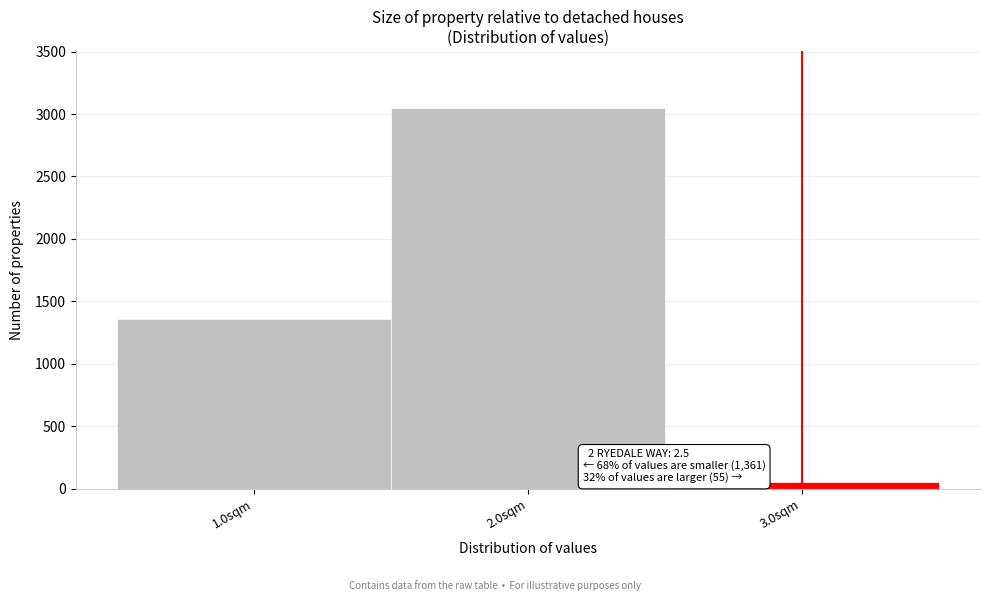

Reading left to right, transcribe all the data shown in this chart.

1.0sqm=1361	2.0sqm=3048	3.0sqm=55